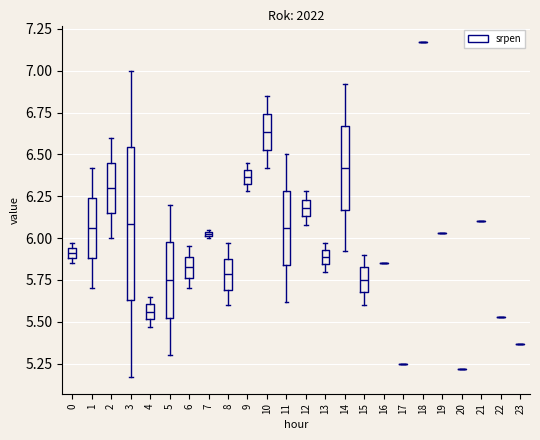

Which box is the tallest, from its lower edge to its upper edge?

3